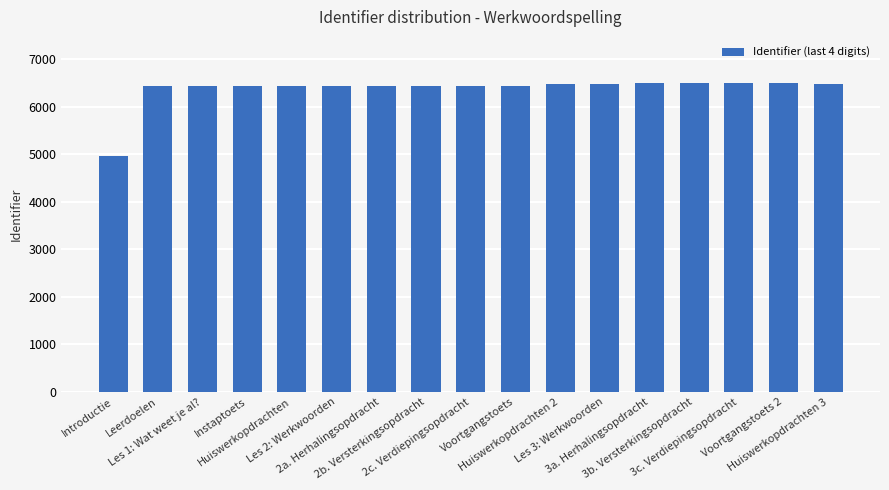

What is the label of the 1st bar from the right?

Huiswerkopdrachten 3